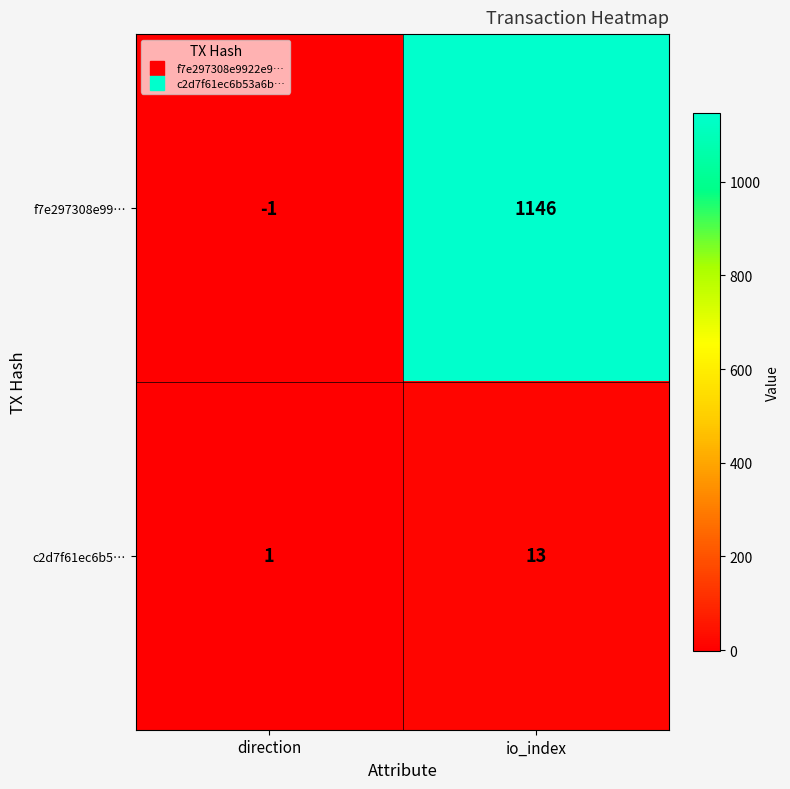

At which category is the sum across all series the highest?

io_index